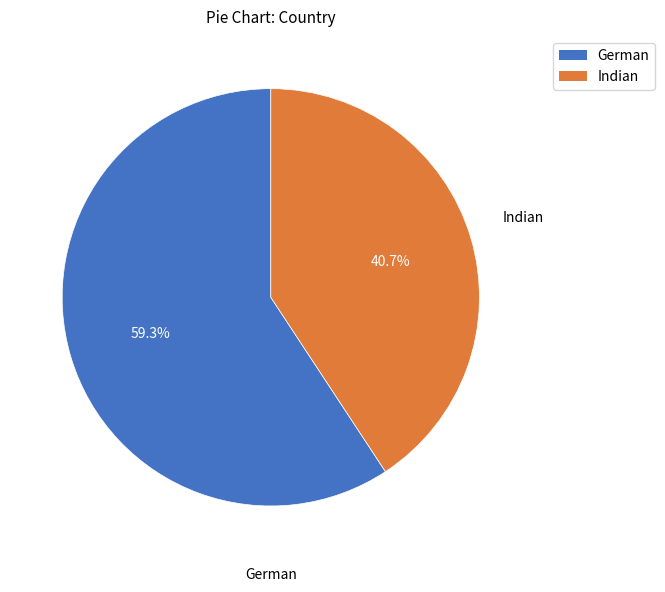

To the nearest percent, what portion does Indian represent?

41%